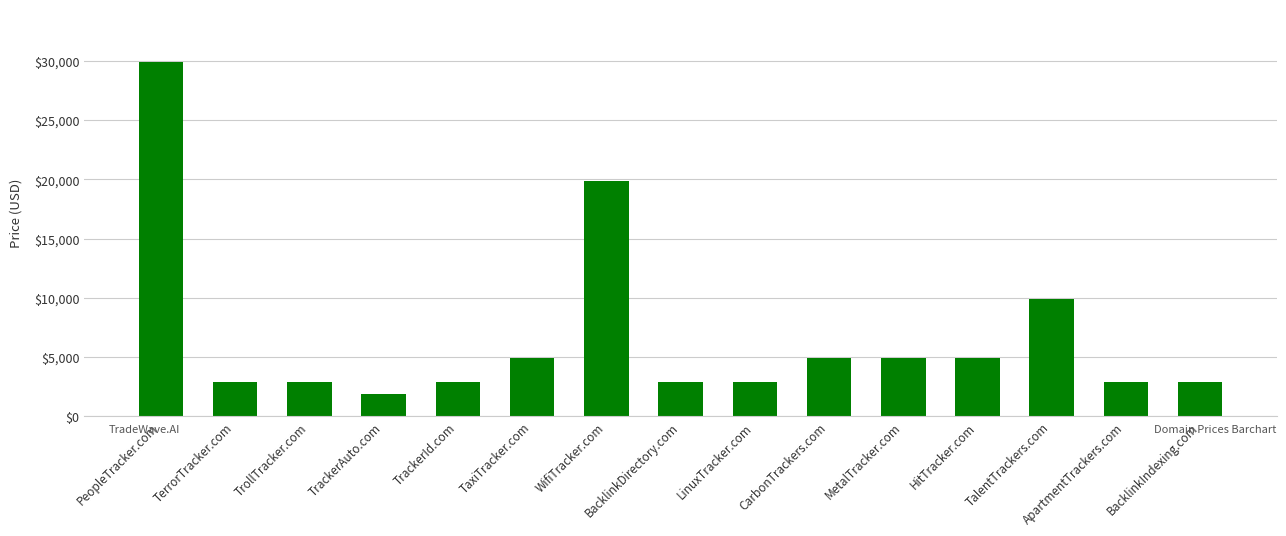

Where is the data nearest to the value 15888?

WifiTracker.com